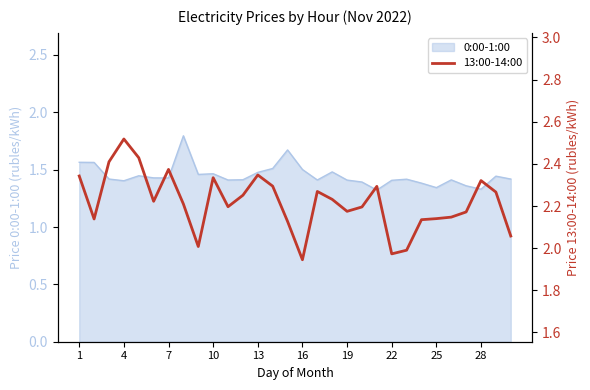

How many values exceed 2?

27